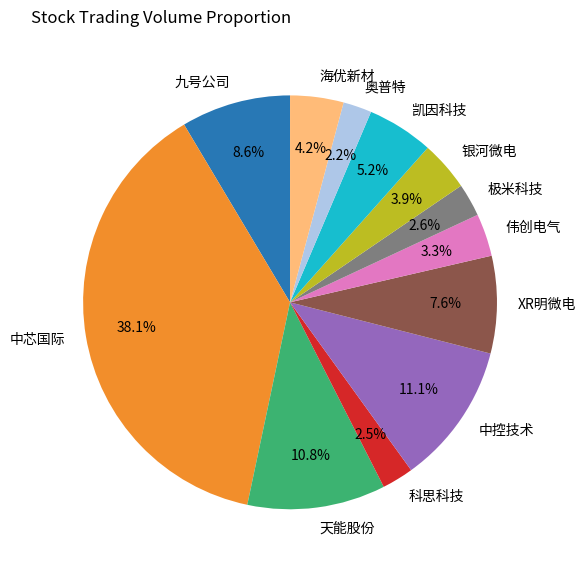

How much of the chart is everything except 科思科技?

97.5%